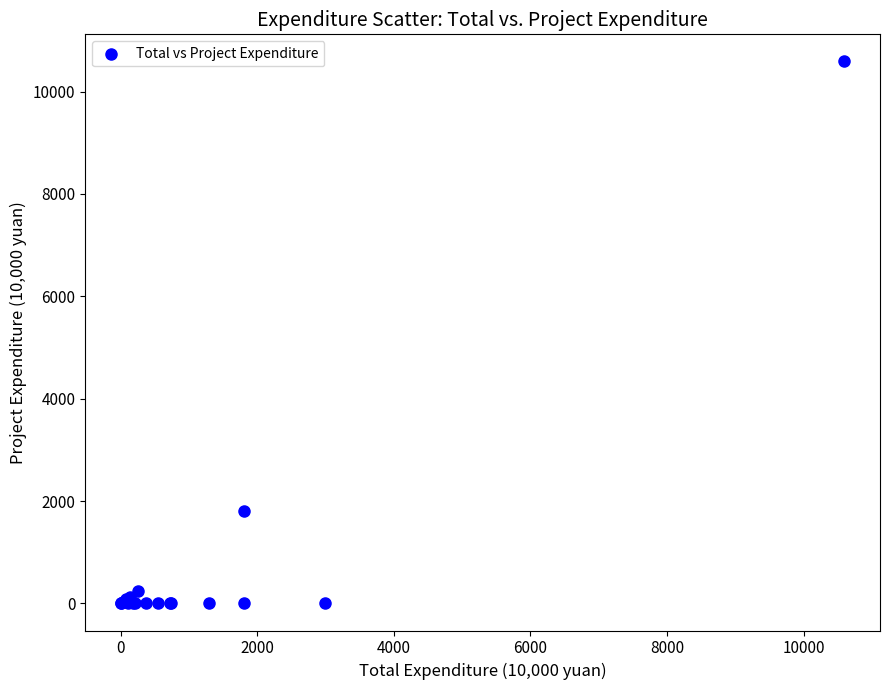

What Y value in the scatter plot is closest to 5294?

1806.4